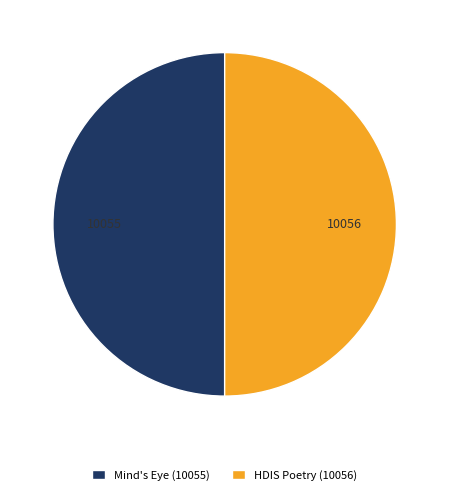

The Mind's Eye (10055) slice represents 50% of the pie. True or false?

True